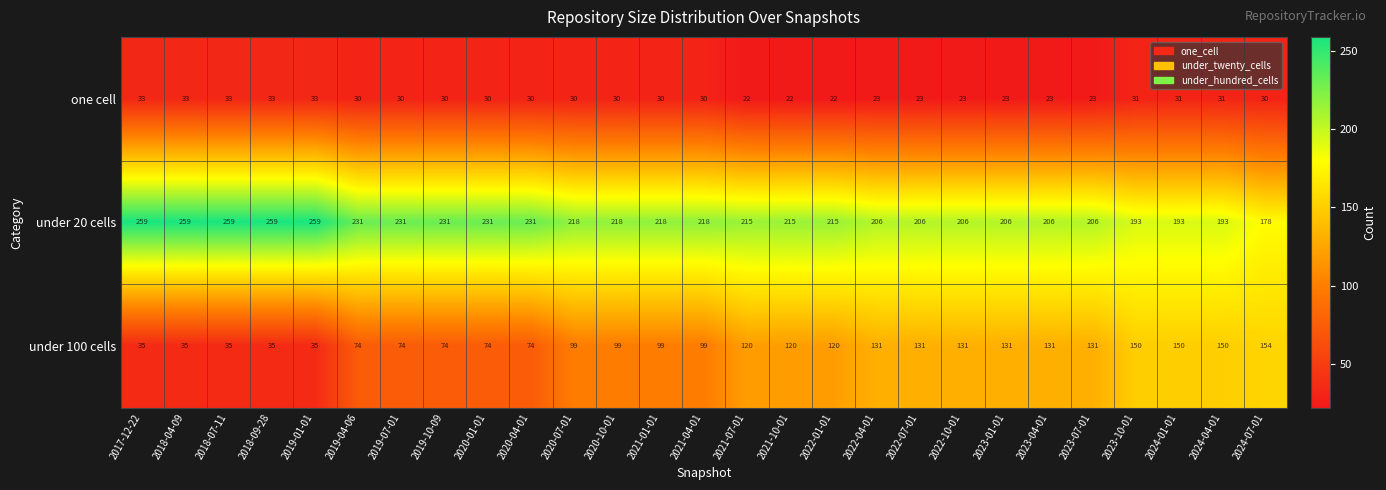

What is the total value across all series at 2020-04-01?

335